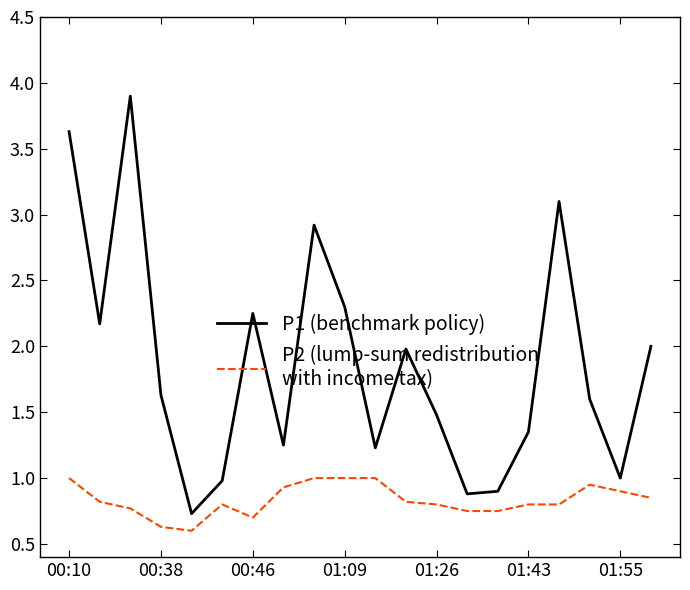

What is the maximum value shown in the chart?

3.9